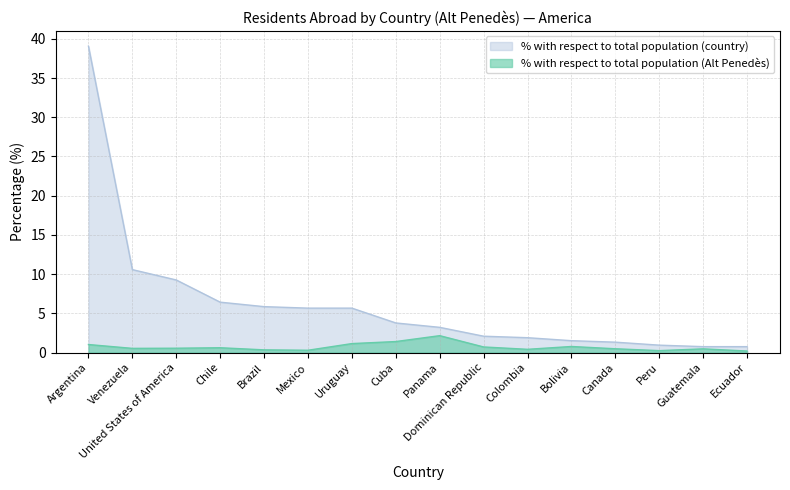

At Uruguay, list the series in order from largest to smallest.

% with respect to total population (country), % with respect to total population (Alt Penedès)